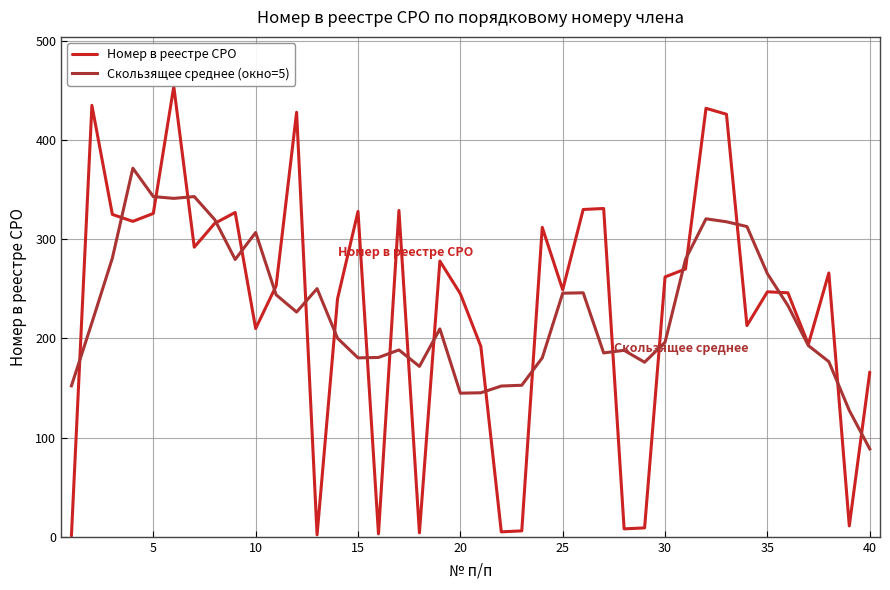

Which series has the widest spread of values?

Номер в реестре СРО